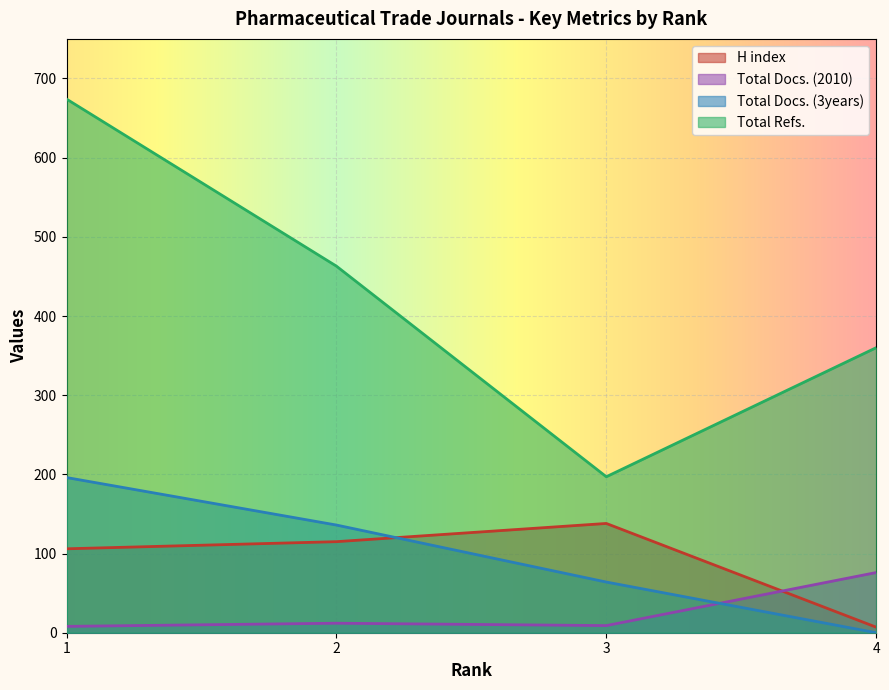

Where is Total Docs. (2010) nearest to the value 42?

2